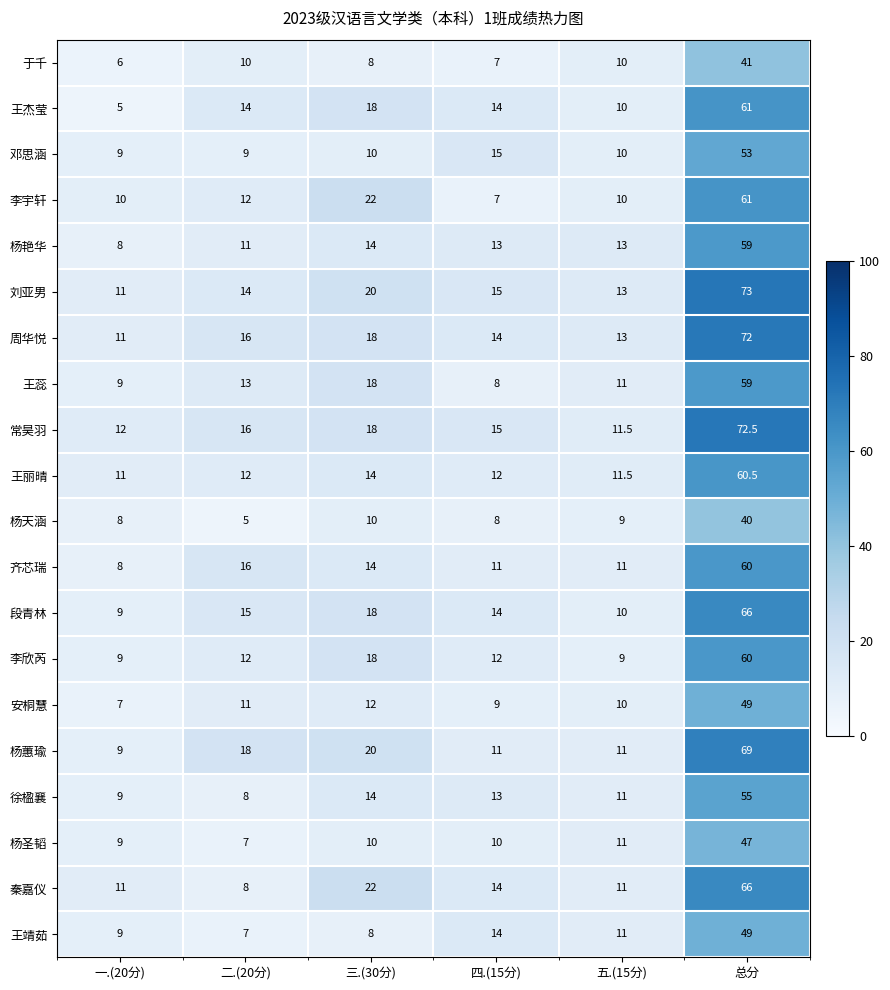

What value does the 李欣芮 series have at 一.(20分)?

9.0